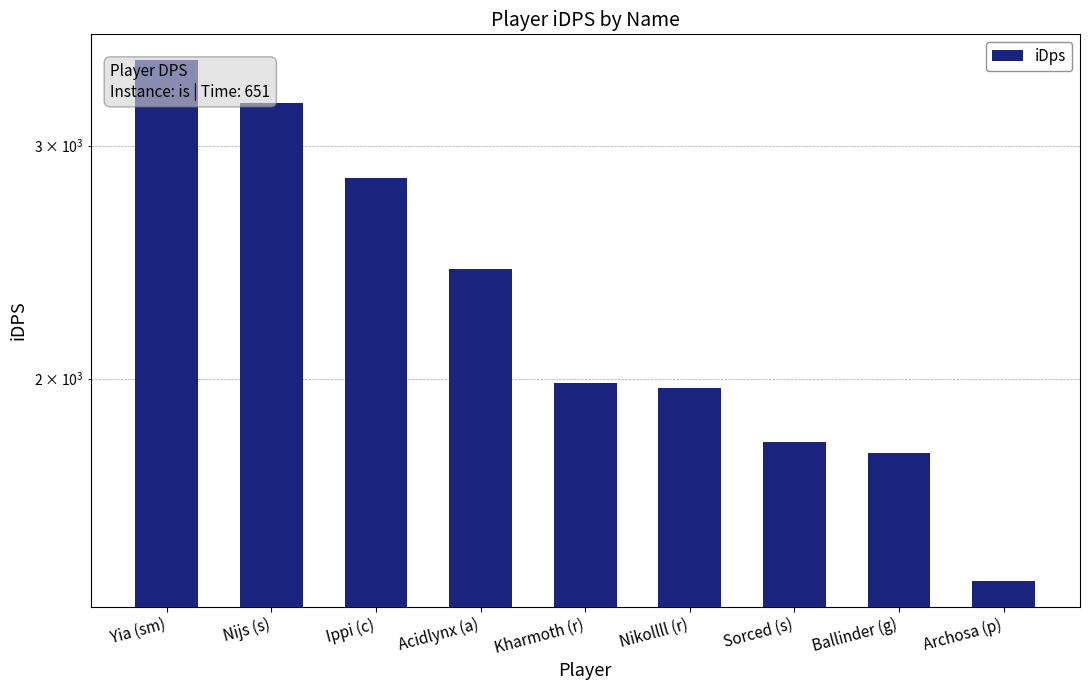

Between Acidlynx (a) and Nijs (s), which is larger?

Nijs (s)